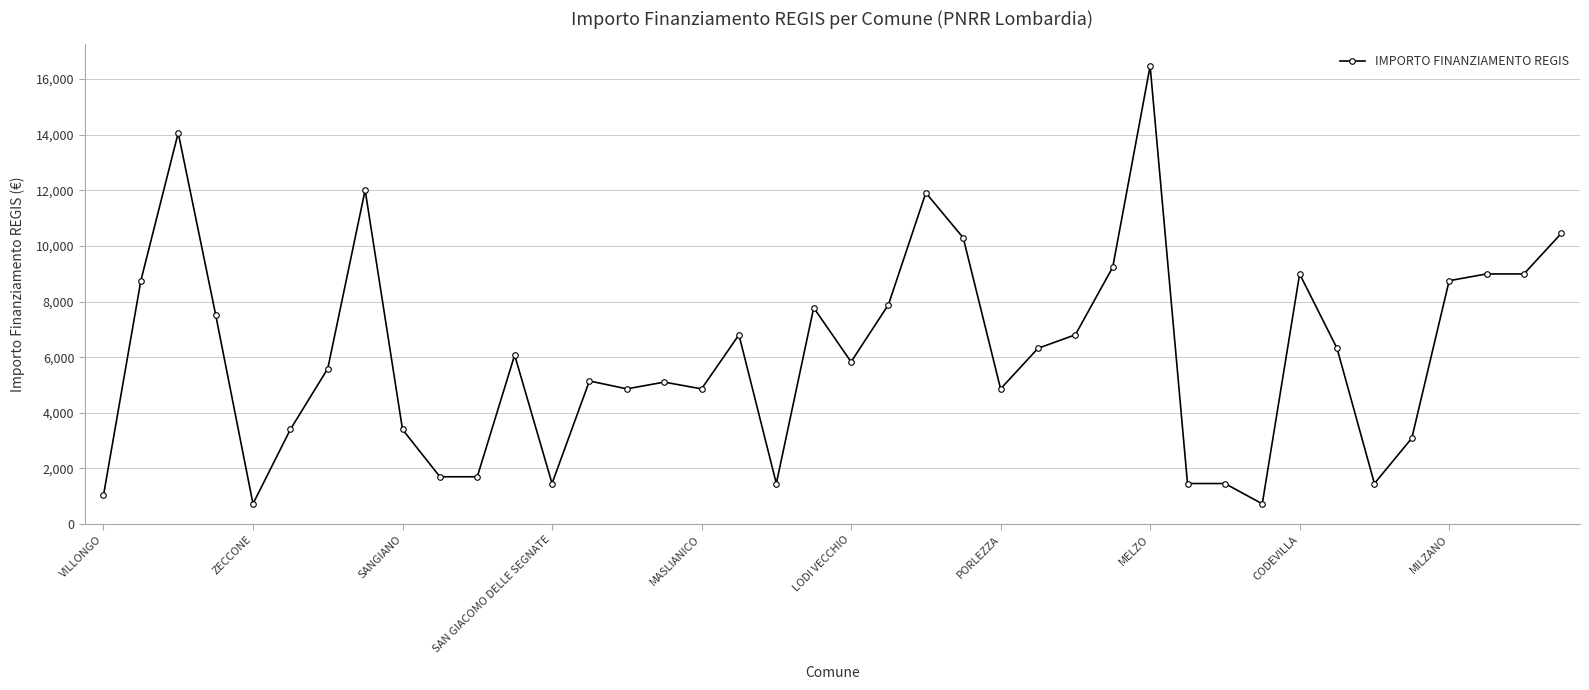

What is the maximum value shown in the chart?

16464